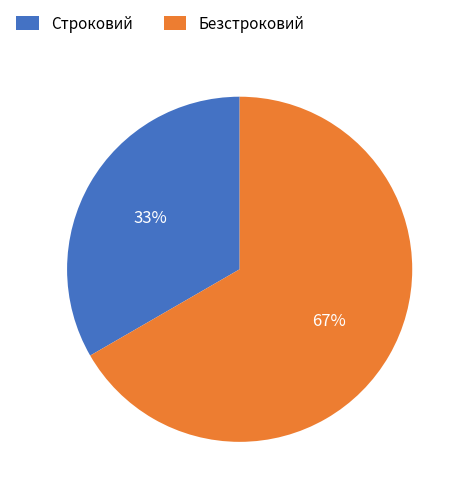

Do Строковий and Безстроковий together represent more than half of the pie?

Yes